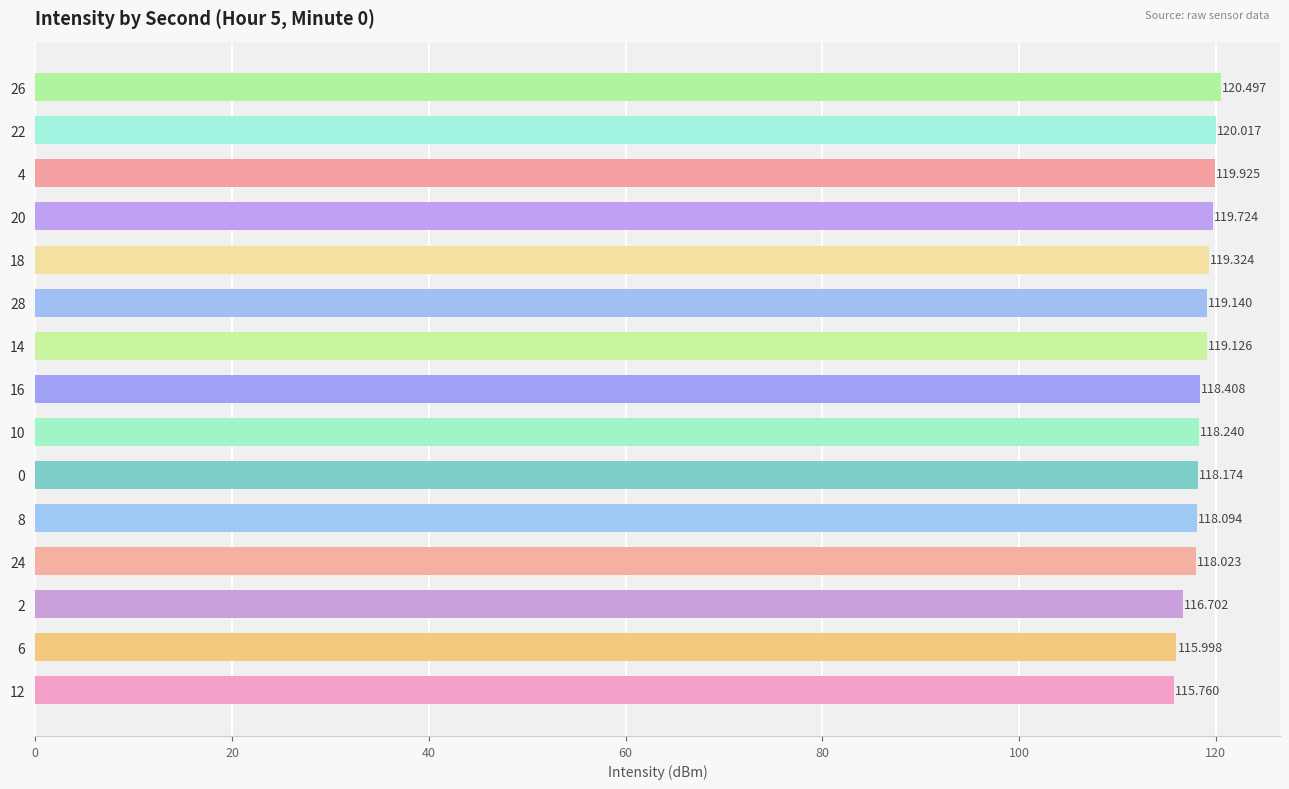

What is the greatest value displayed?

120.5